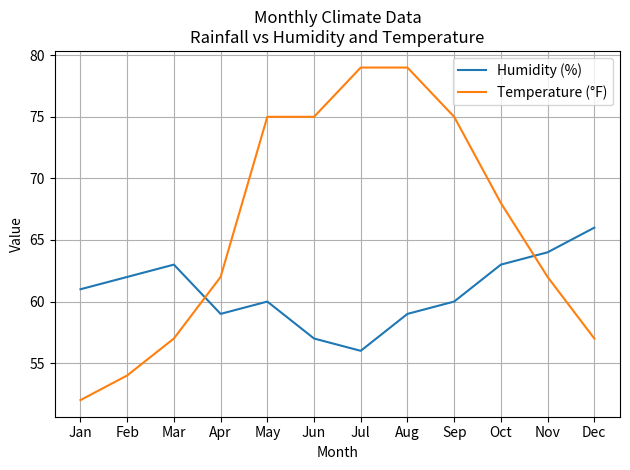

Rank the series at Sep from highest to lowest value.

Temperature (°F), Humidity (%)